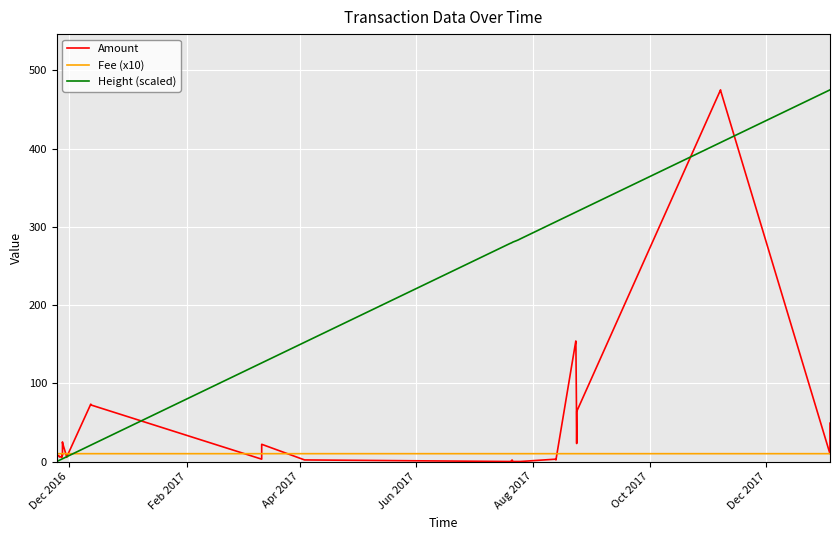

What is the value of the Height (scaled) point at the 14th from the left?

6.0